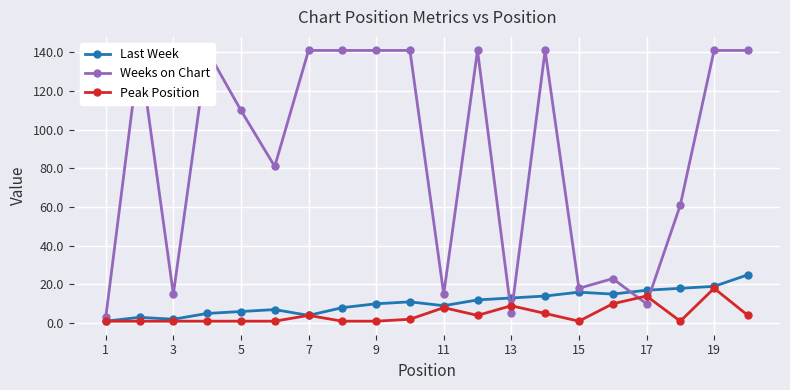

Reading left to right, list all the values displayed in this chart.

Last Week: 1	3	2	5	6	7	4	8	10	11	9	12	13	14	16	15	17	18	19	25
Weeks on Chart: 3	141	15	141	110	81	141	141	141	141	15	141	5	141	18	23	10	61	141	141
Peak Position: 1	1	1	1	1	1	4	1	1	2	8	4	9	5	1	10	14	1	18	4